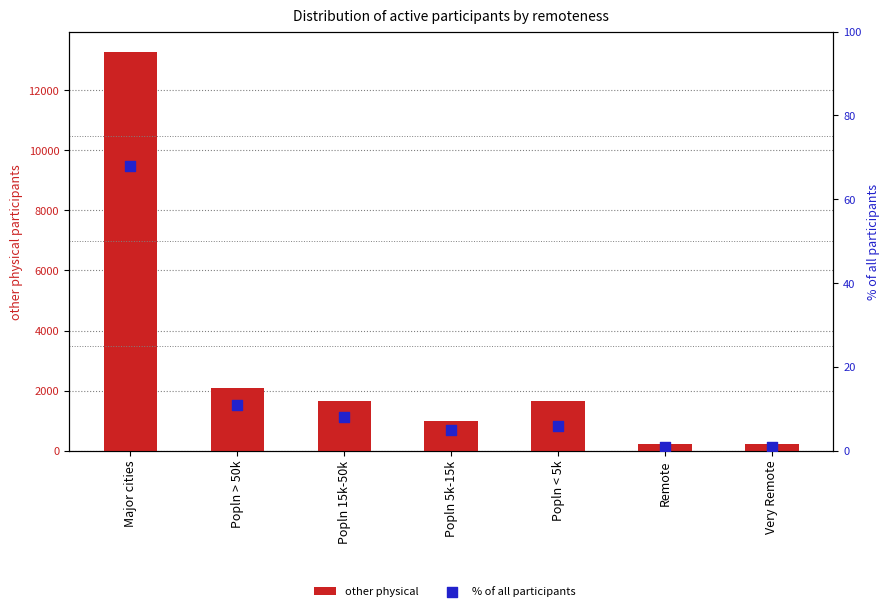

Which series contains the lowest Y value?

% of all participants